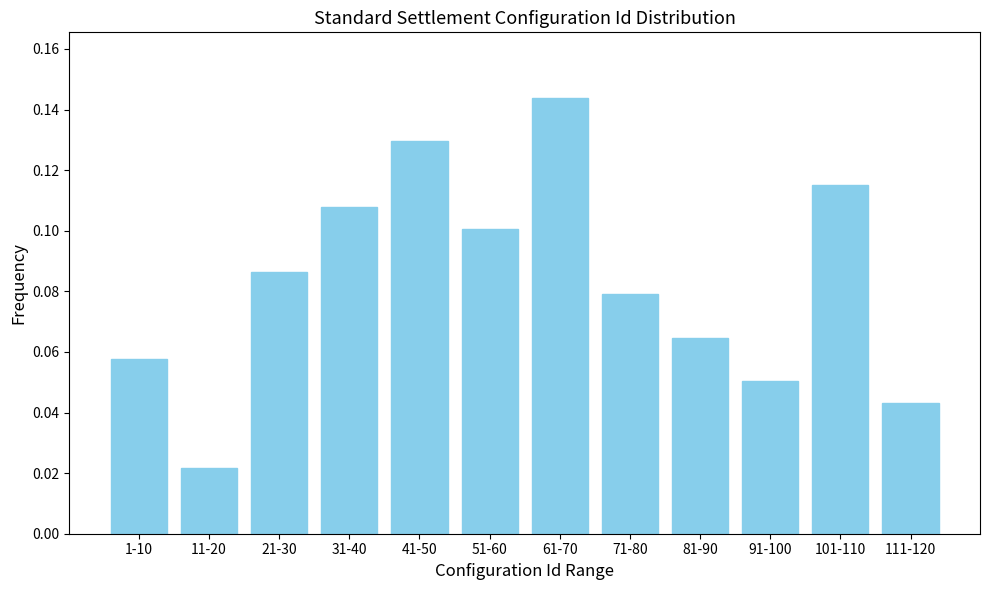

What is the sum of all values?

1.0